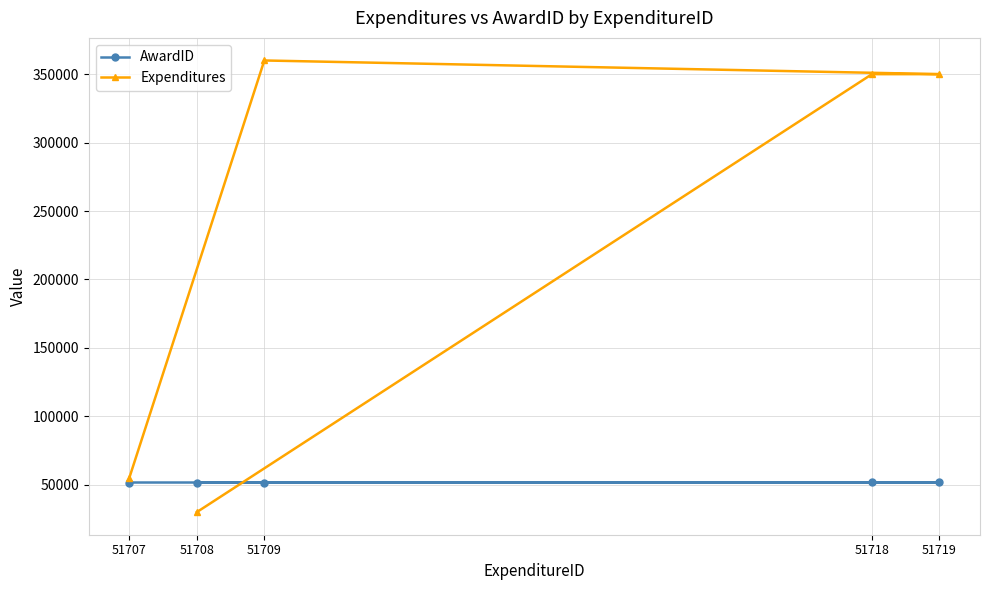

What is the value of the AwardID point at the 5th from the left?

51661